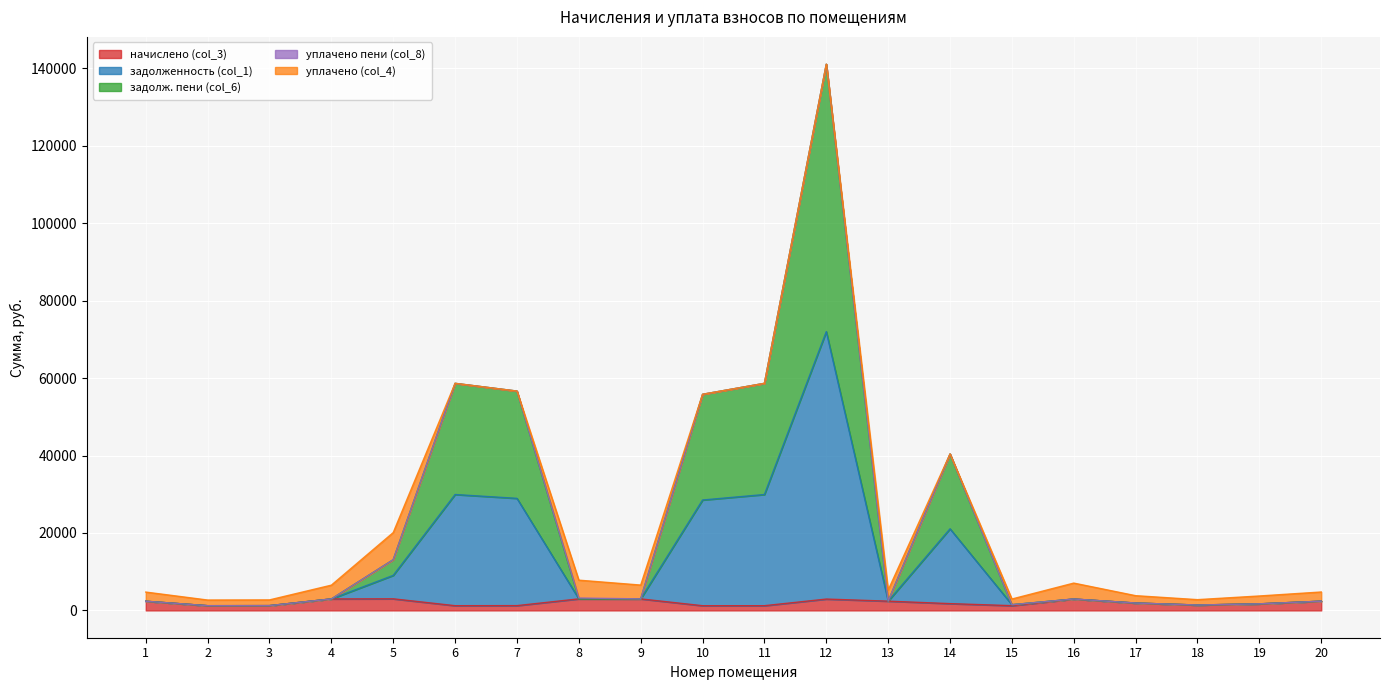

Does the chart display data point markers on the line(s)?

No